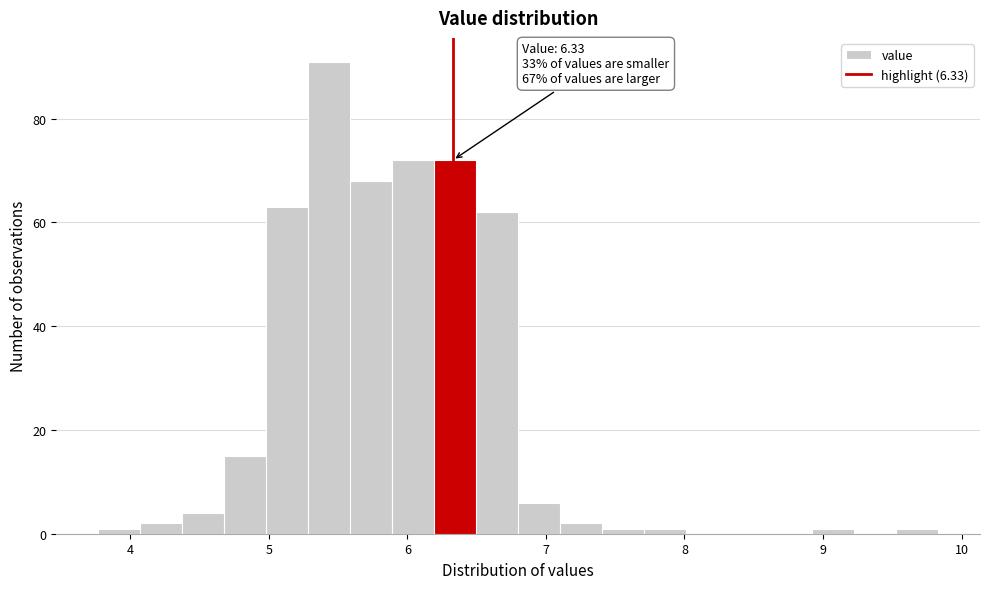

Around what value on the x-axis is the tallest bar? Give the approximate position of its centre, as read against the axis.

5.4